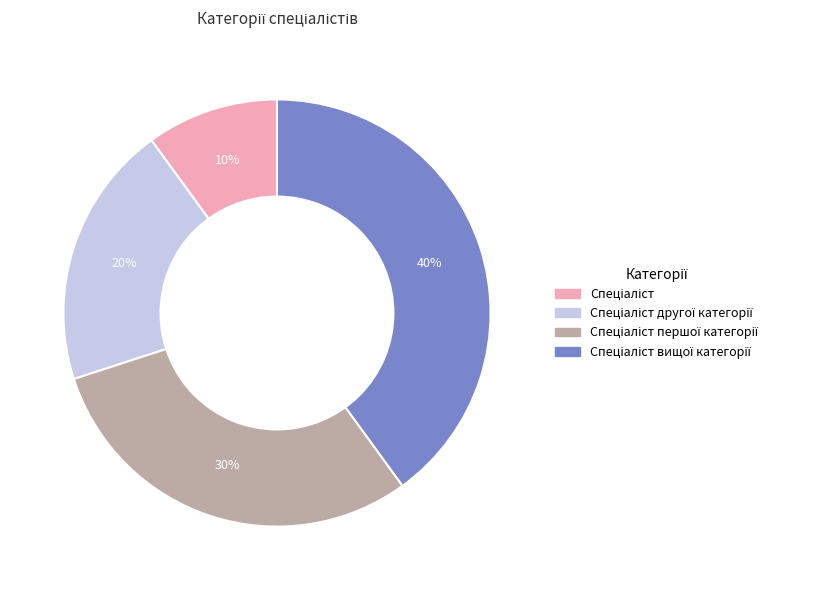

To the nearest percent, what is the difference between the largest and smallest slice percentages?

30%